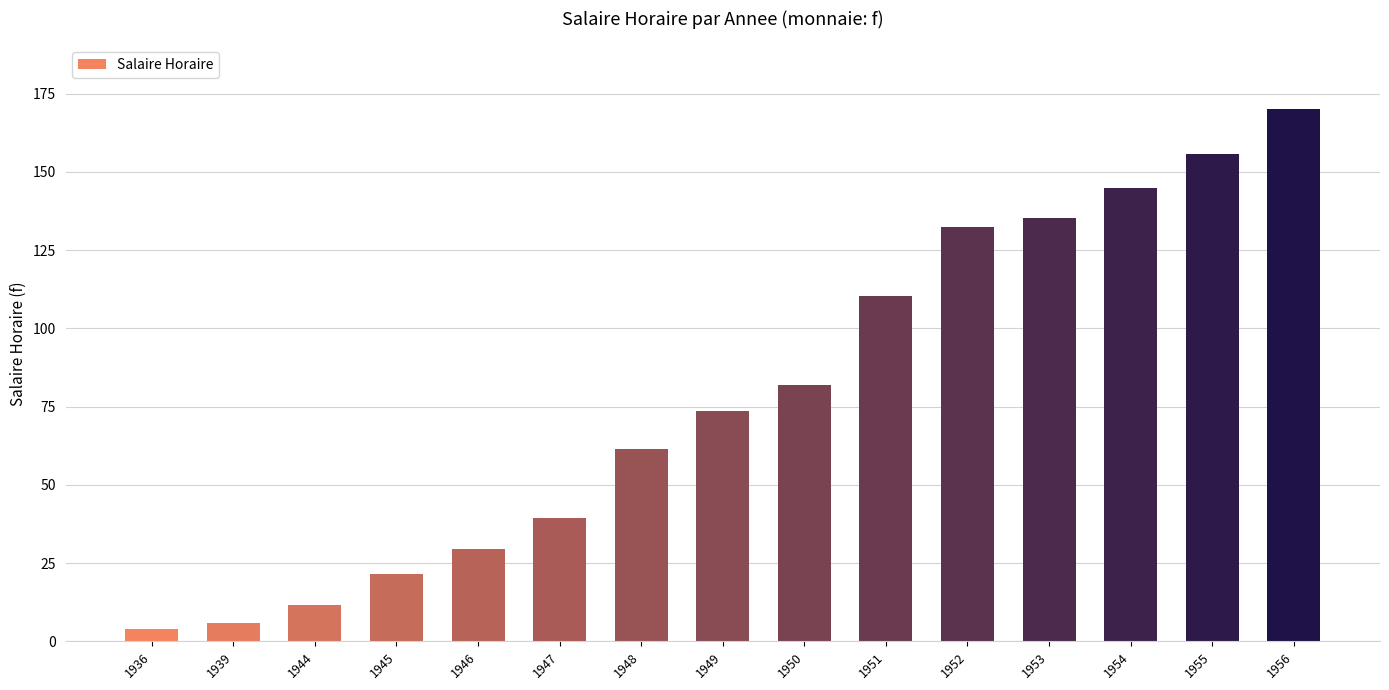

Which has a higher value, 1956 or 1953?

1956